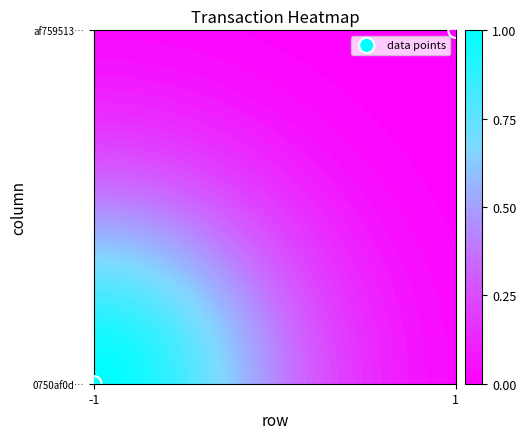

What is the difference between the values at 1 and -1?

1